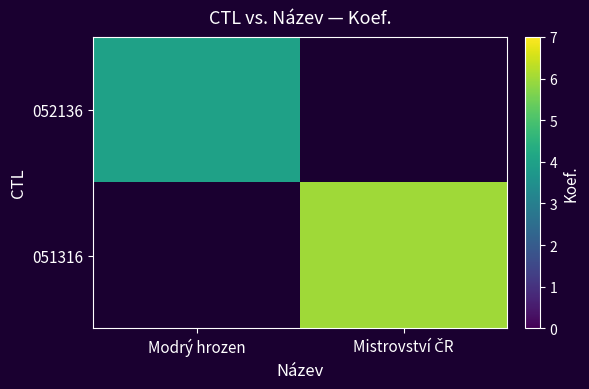

Which series has the widest spread of values?

051316